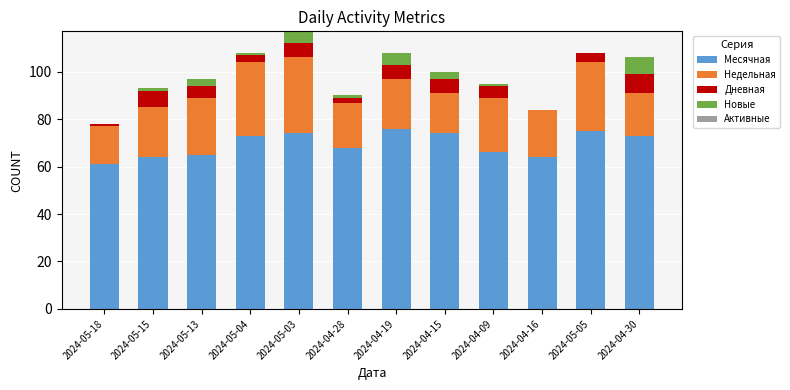

Is it true that Месячная equals 74 at 2024-05-03?

True